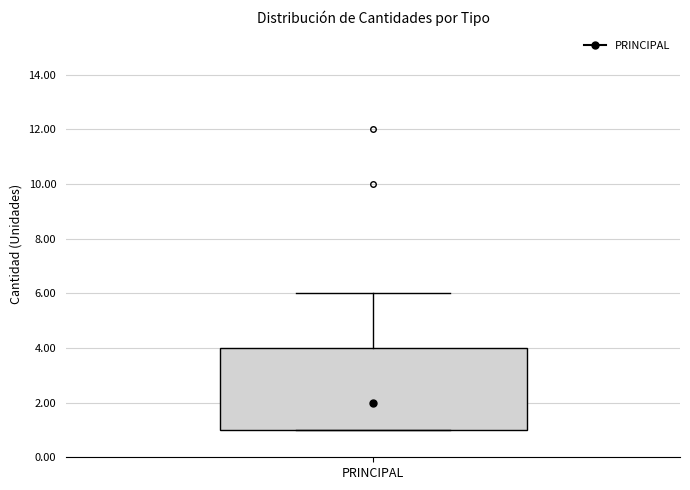

Read this box plot against the y-axis: the position of the median line, the range covered by the box, and the ends of both whiskers. The values are not printed on the chart, so give them approximately, as read against the axis.

median 2, box 1 to 4, whiskers 1 to 6